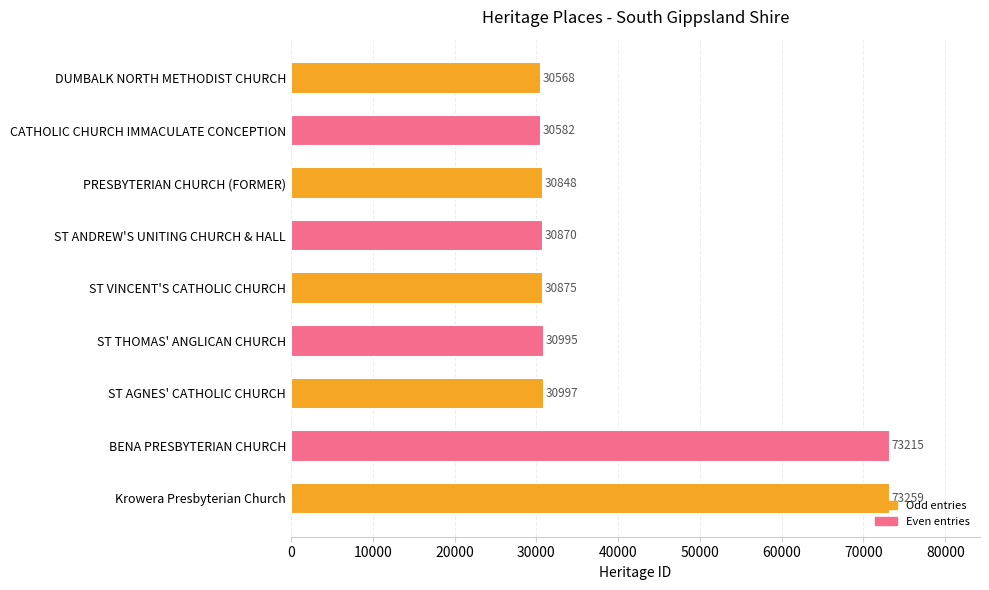

Rank the categories by value from lowest to highest.

DUMBALK NORTH METHODIST CHURCH, CATHOLIC CHURCH IMMACULATE CONCEPTION, PRESBYTERIAN CHURCH (FORMER), ST ANDREW'S UNITING CHURCH & HALL, ST VINCENT'S CATHOLIC CHURCH, ST THOMAS' ANGLICAN CHURCH, ST AGNES' CATHOLIC CHURCH, BENA PRESBYTERIAN CHURCH, Krowera Presbyterian Church